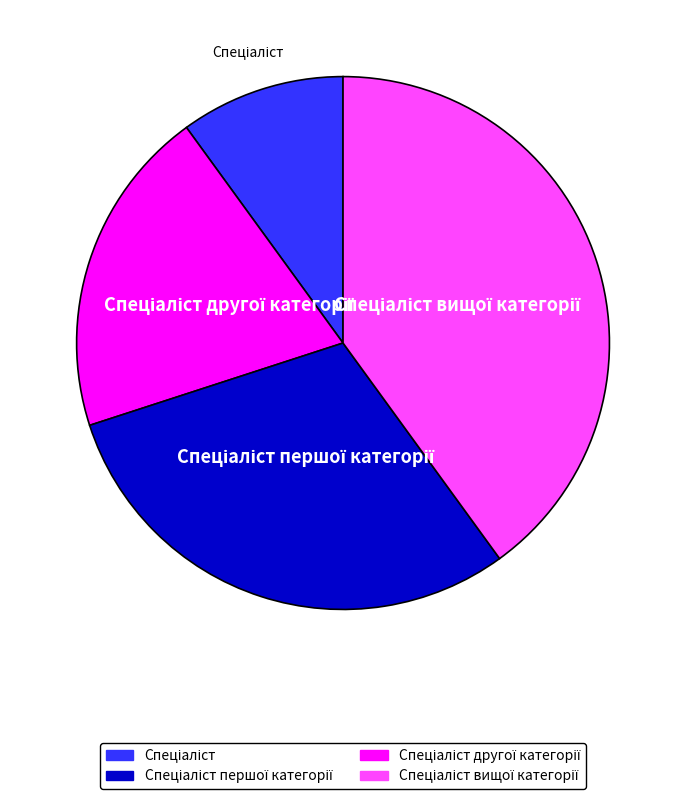

Is there a majority slice in this chart?

No